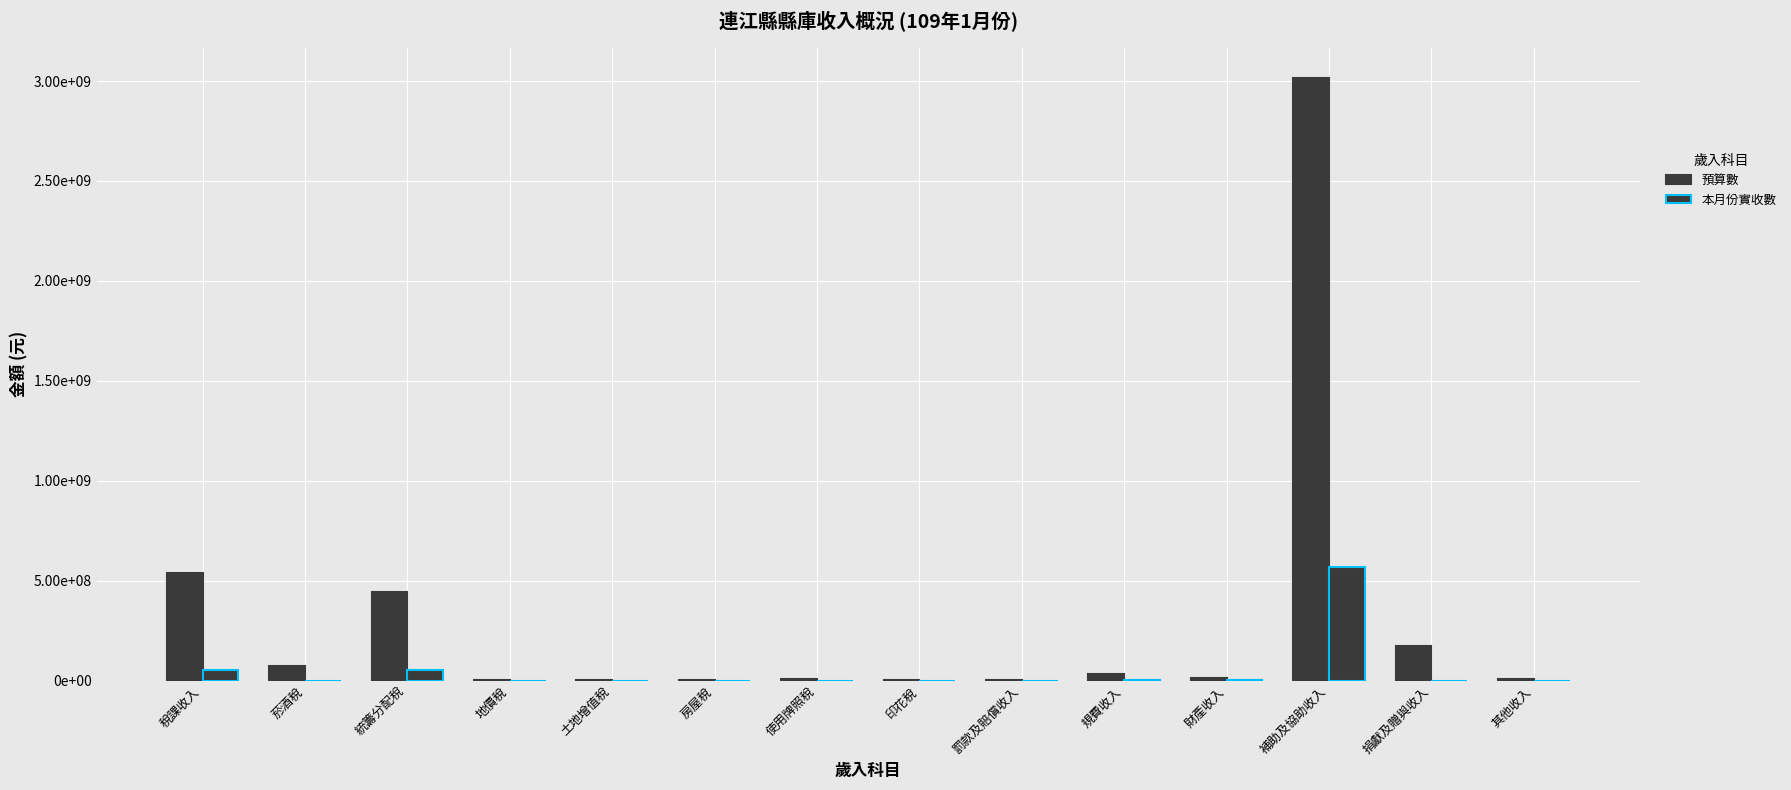

Rank the series by their average value, from lowest to highest.

本月份實收數, 預算數